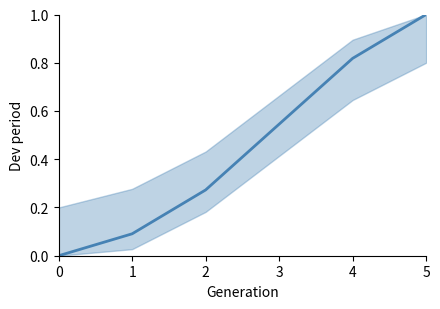

List the labels in order of value, largest first.

5, 4, 3, 2, 1, 0